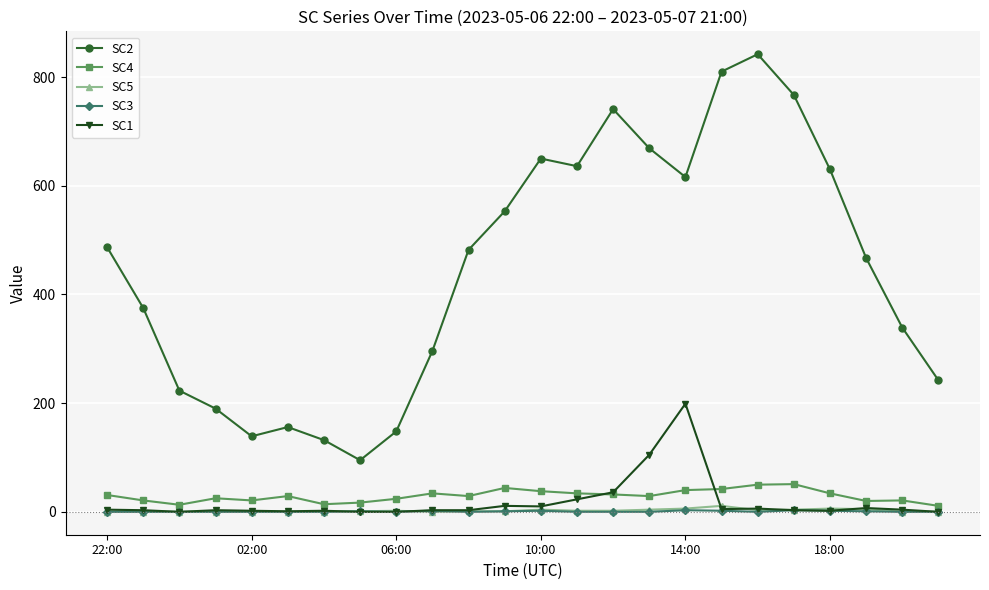

Which series has the largest range (max minus min)?

SC2